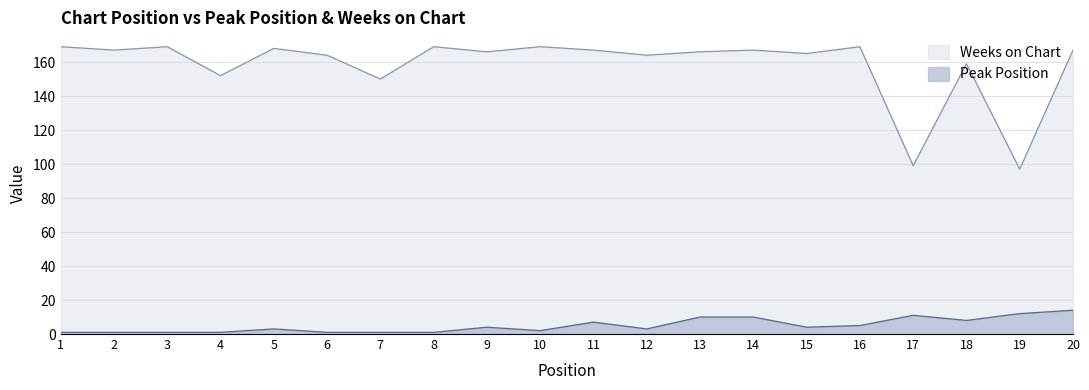

What is the spread (max minus min) of values at 2?

166